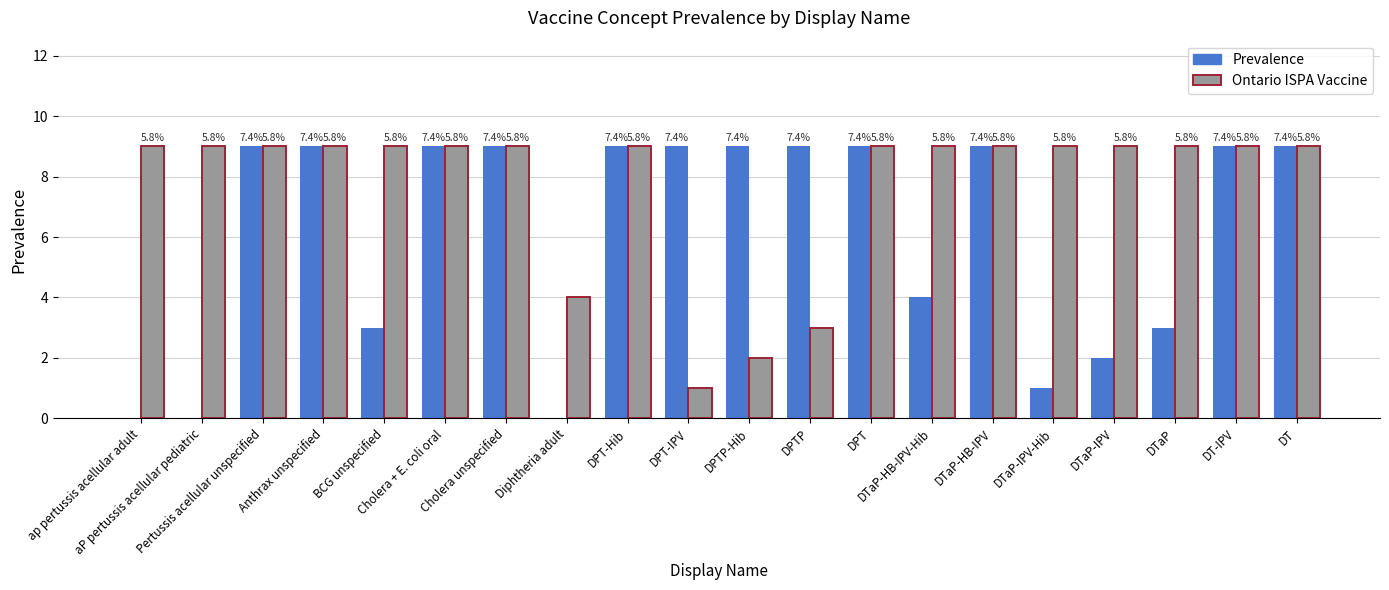

What are all the series names shown in the legend?

Prevalence, Ontario ISPA Vaccine